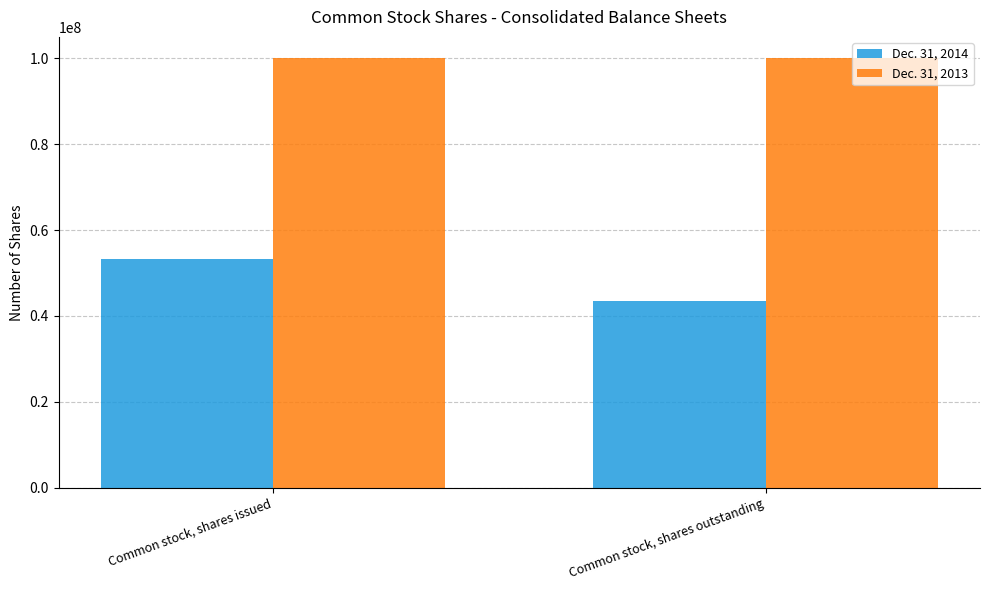

What is the total value across all series at Common stock, shares issued?

153162833